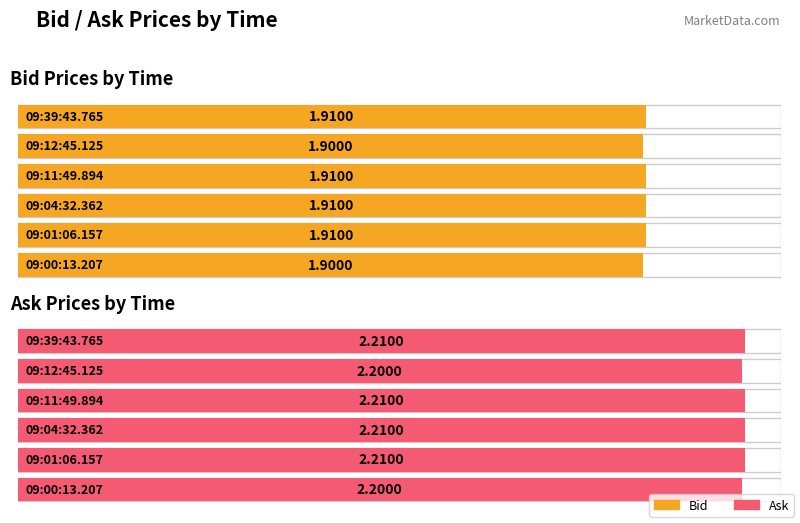

At which label is Bid closest to 1?

09:12:45.125